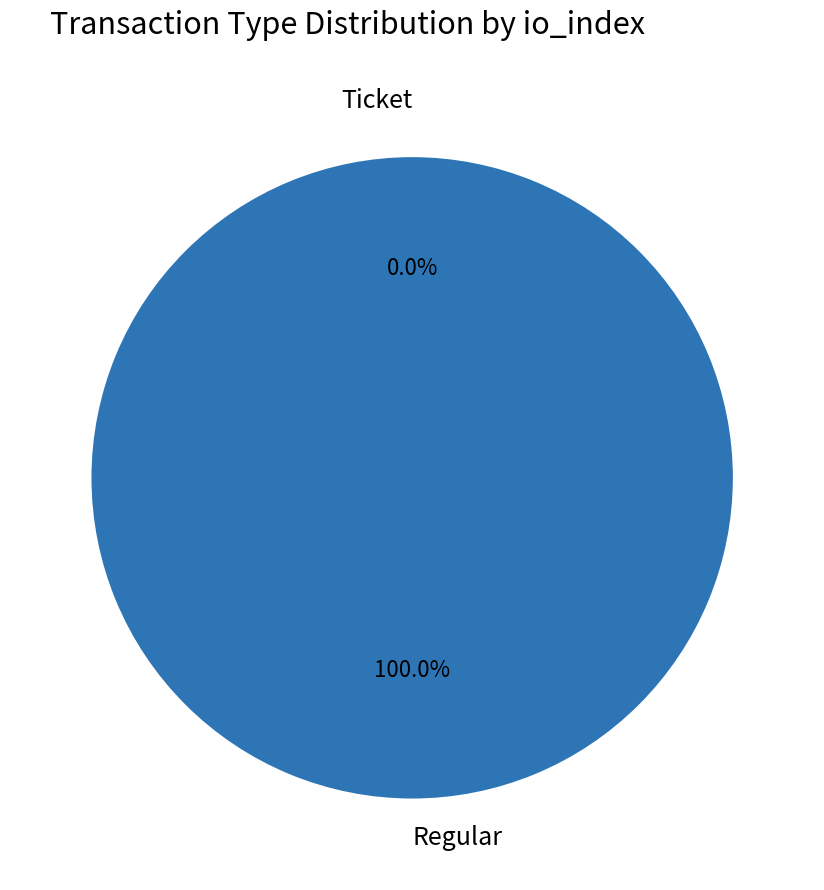

How many slices are in this pie chart?

2